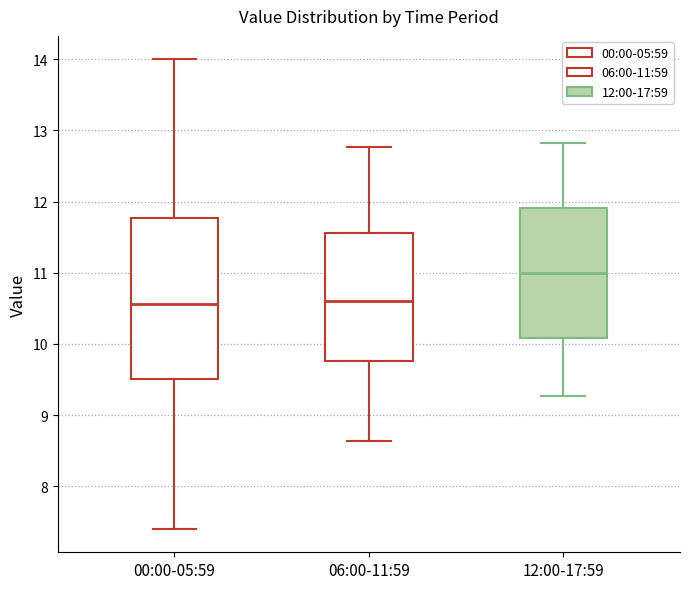

Where is the upper edge of the box for 06:00-11:59 on the y-axis? The values are not printed on the chart, so give them approximately, as read against the axis.

11.6